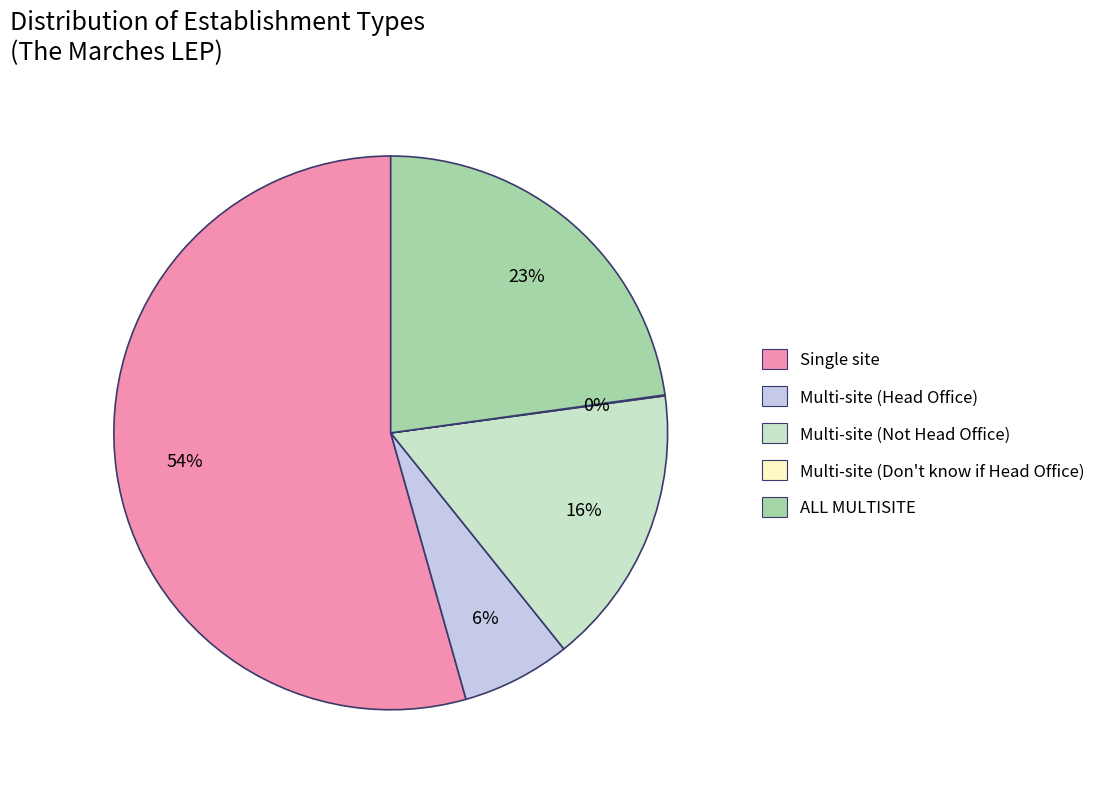

Combined, do Single site and Multi-site (Head Office) account for over 50%?

Yes